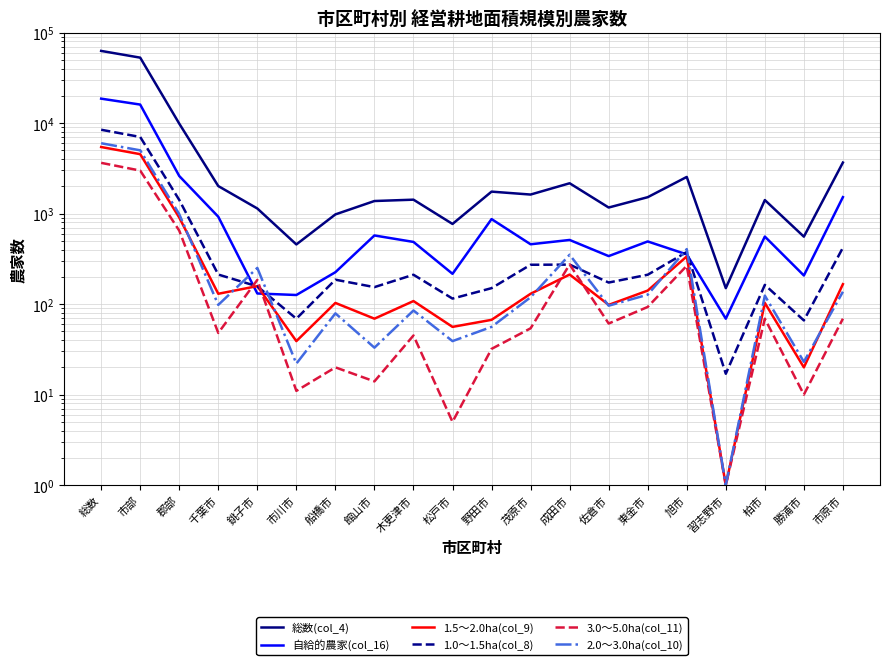

How many data points in 自給的農家(col_16) are above 492?

9